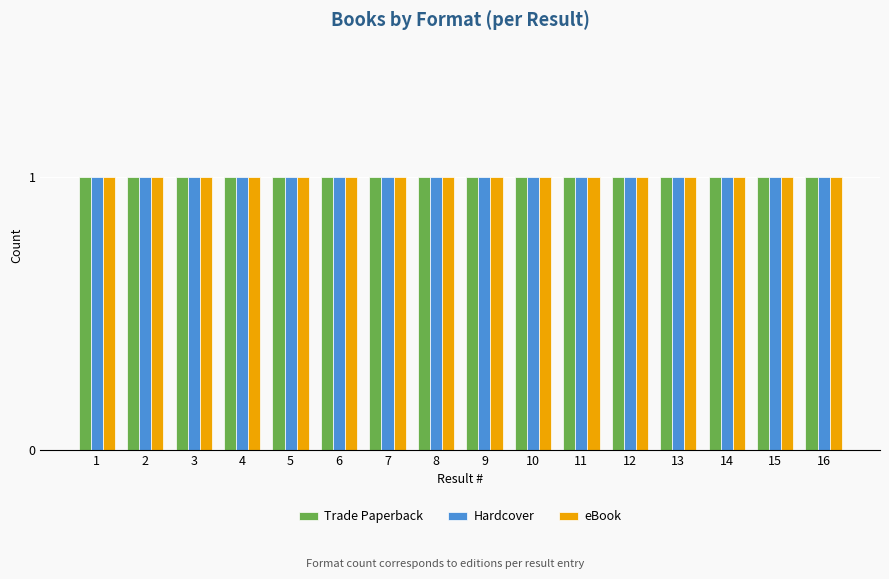

Are the bars grouped side by side (vs. stacked)?

Yes